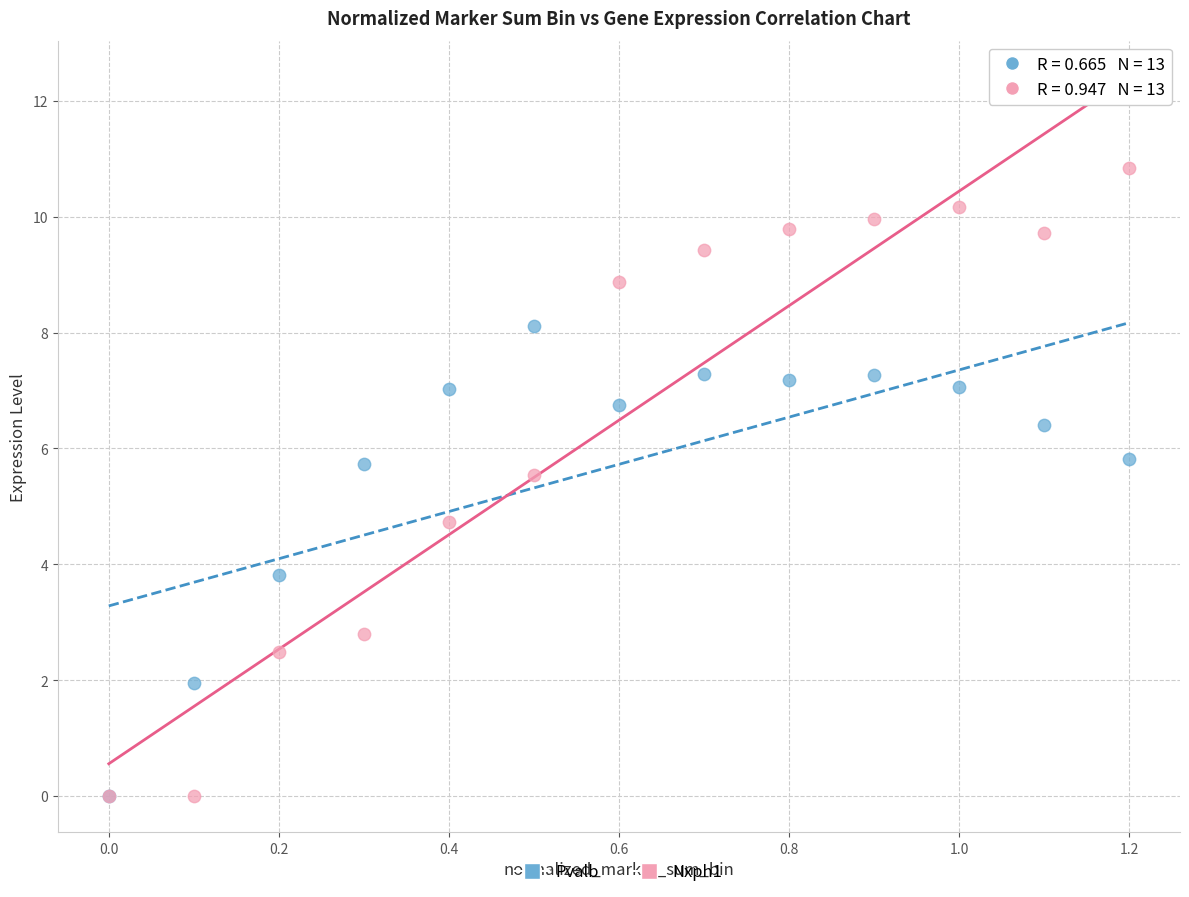

In the Pvalb series, what Y value is closest to 4?

3.8